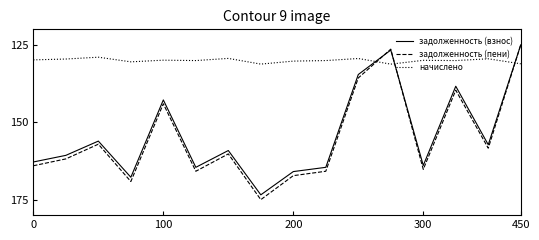

How many times do начислено and задолженность (взнос) cross each other?

3